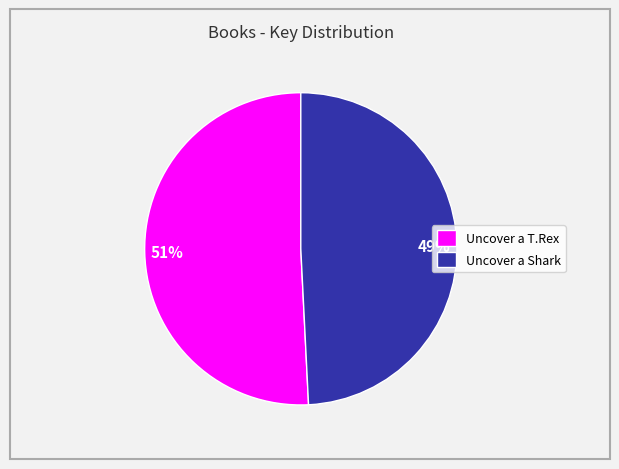

Count the number of slices in the pie.

2